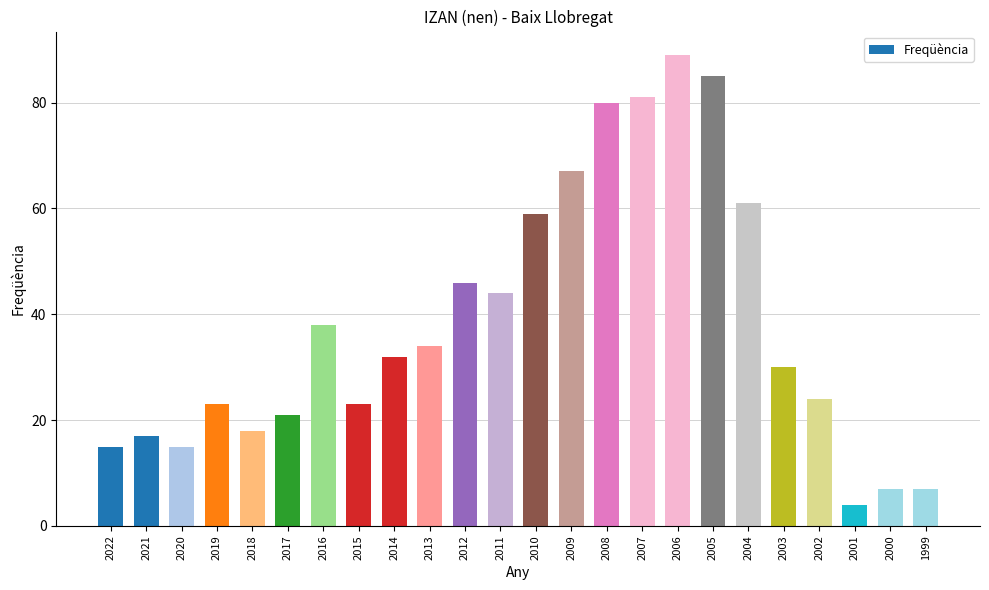

Which label corresponds to the smallest value in the chart?

2001